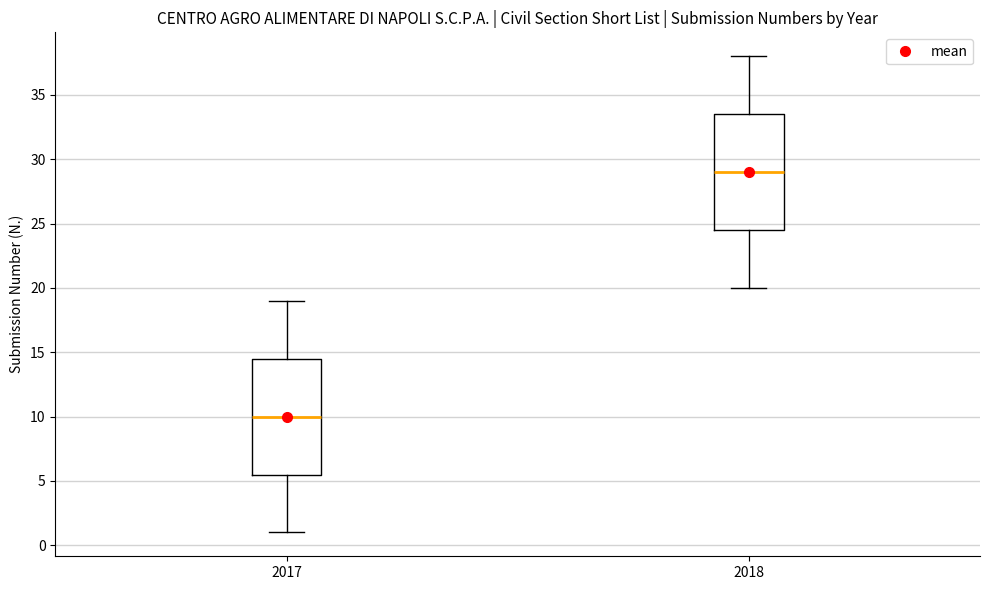

Reading left to right, read every box against the y-axis: the position of its median line, the range the box covers, and the ends of its whiskers. The values are not printed on the chart, so give them approximately, as read against the axis.

2017: median 10.0, box 5.5 to 14.5, whiskers 1.0 to 19.0
2018: median 29.0, box 24.5 to 33.5, whiskers 20.0 to 38.0